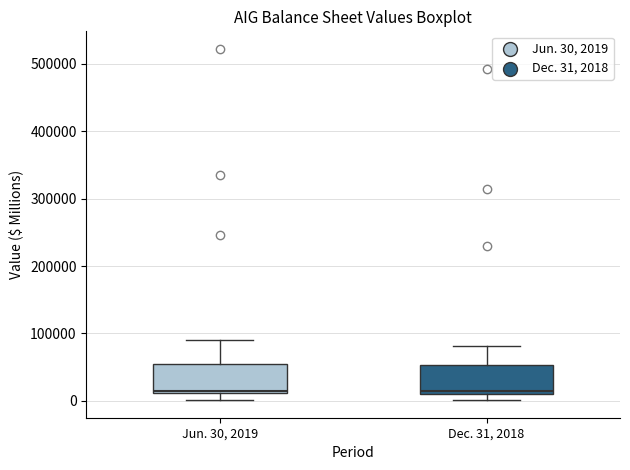

Reading left to right, transcribe this box plot: for each box, give where its median line is, the range the box spans, and where its two whiskers end, as read against the y-axis. The values are not printed on the chart, so give them approximately, as read against the axis.

Jun. 30, 2019: median 10000 (just above the box's lower edge), box 10000 to 60000, whiskers 0 to 90000
Dec. 31, 2018: median 10000 (just above the box's lower edge), box 10000 to 50000, whiskers 0 to 80000